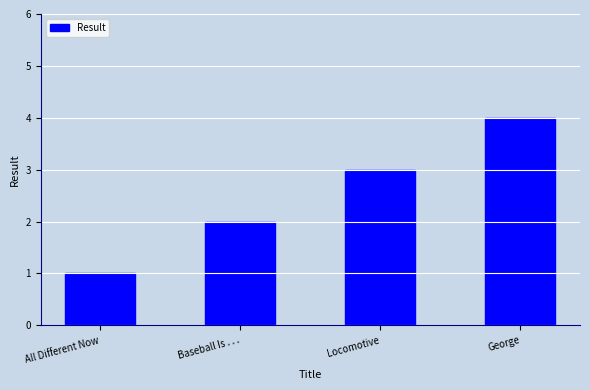

Rank the categories by value from lowest to highest.

All Different Now, Baseball Is . . ., Locomotive, George